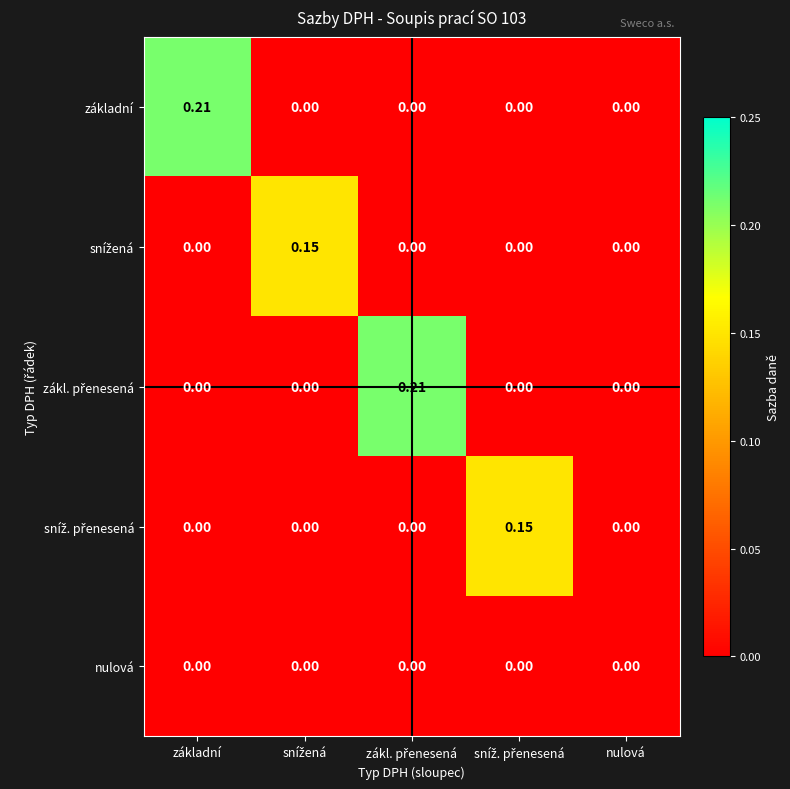

Which series has the largest range (max minus min)?

základní